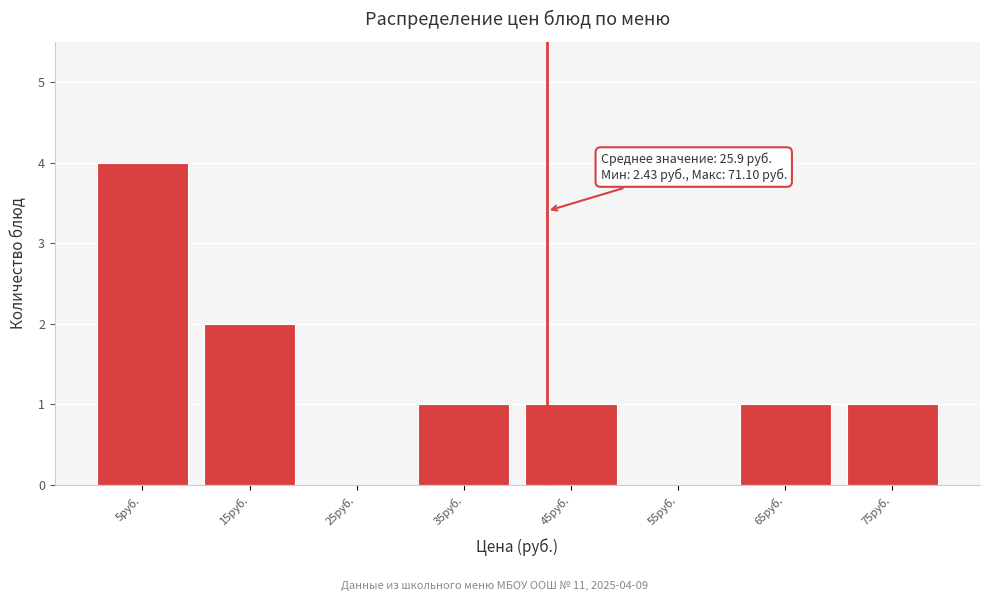

Which range on the x-axis has the tallest bar?

0 to 10